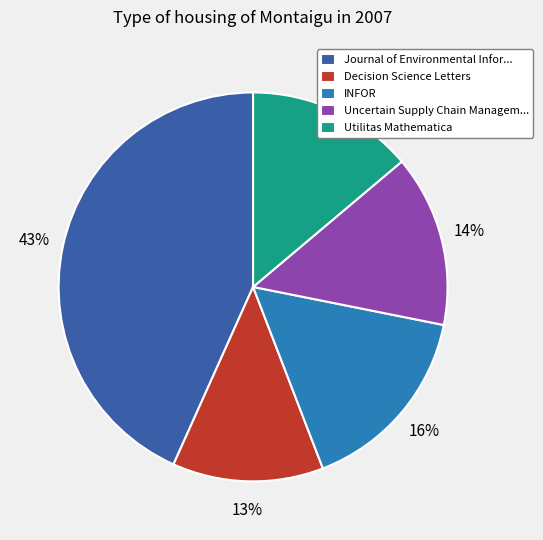

What is the smallest slice in the pie chart?

Decision Science Letters